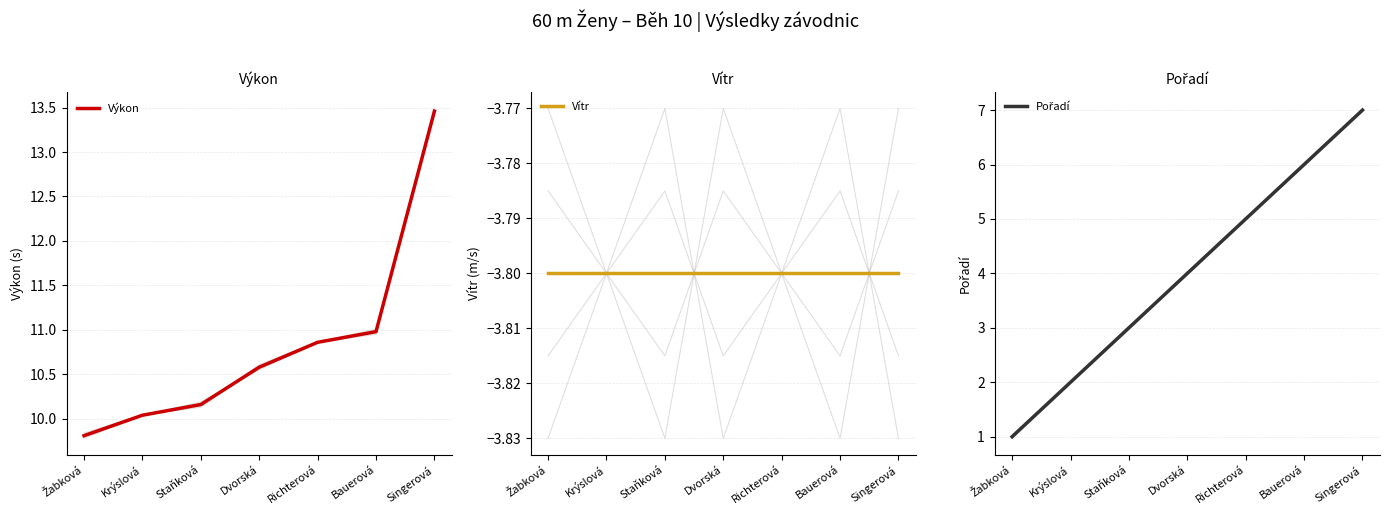

Reading left to right, extract all data points from this chart.

Výkon: 9.8	10.0	10.2	10.6	10.9	11.0	13.5
Vítr: -3.8	-3.8	-3.8	-3.8	-3.8	-3.8	-3.8
Pořadí: 1.0	2.0	3.0	4.0	5.0	6.0	7.0